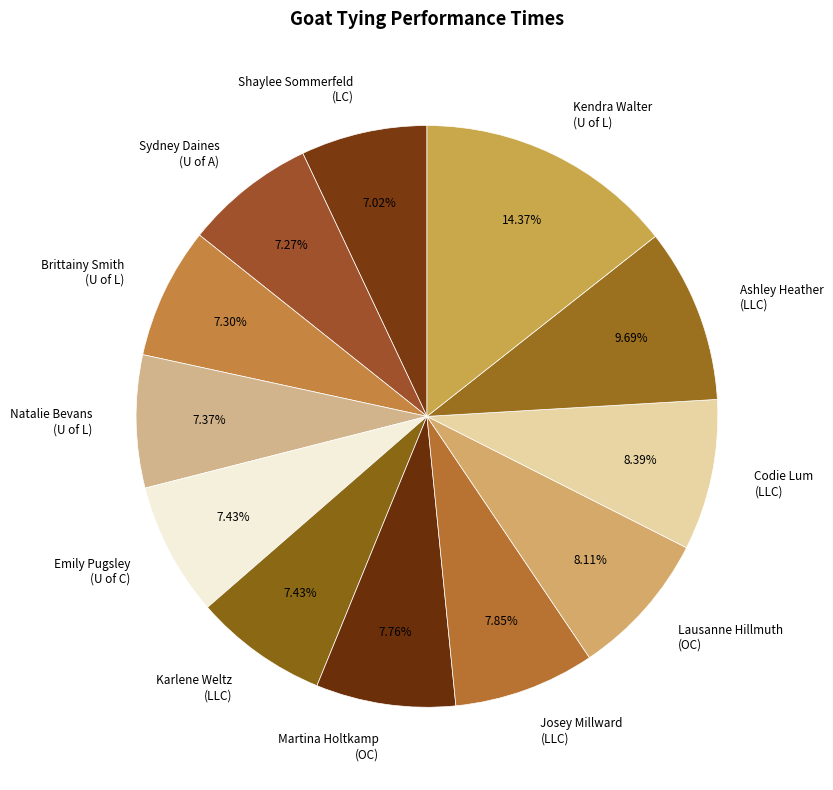

Is Martina Holtkamp (OC) the majority of the pie?

No